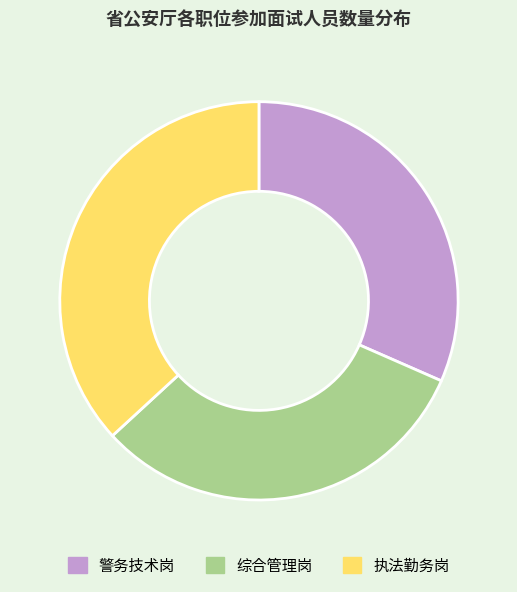

Which slice is the largest?

执法勤务岗